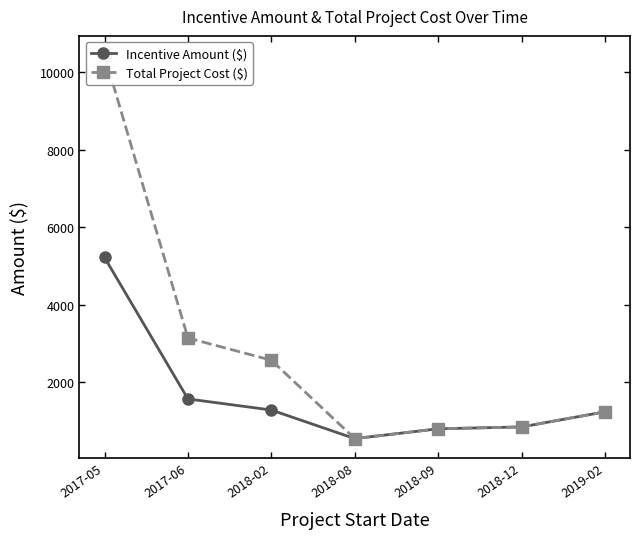

How many interior local valleys does the Incentive Amount ($) series have?

1